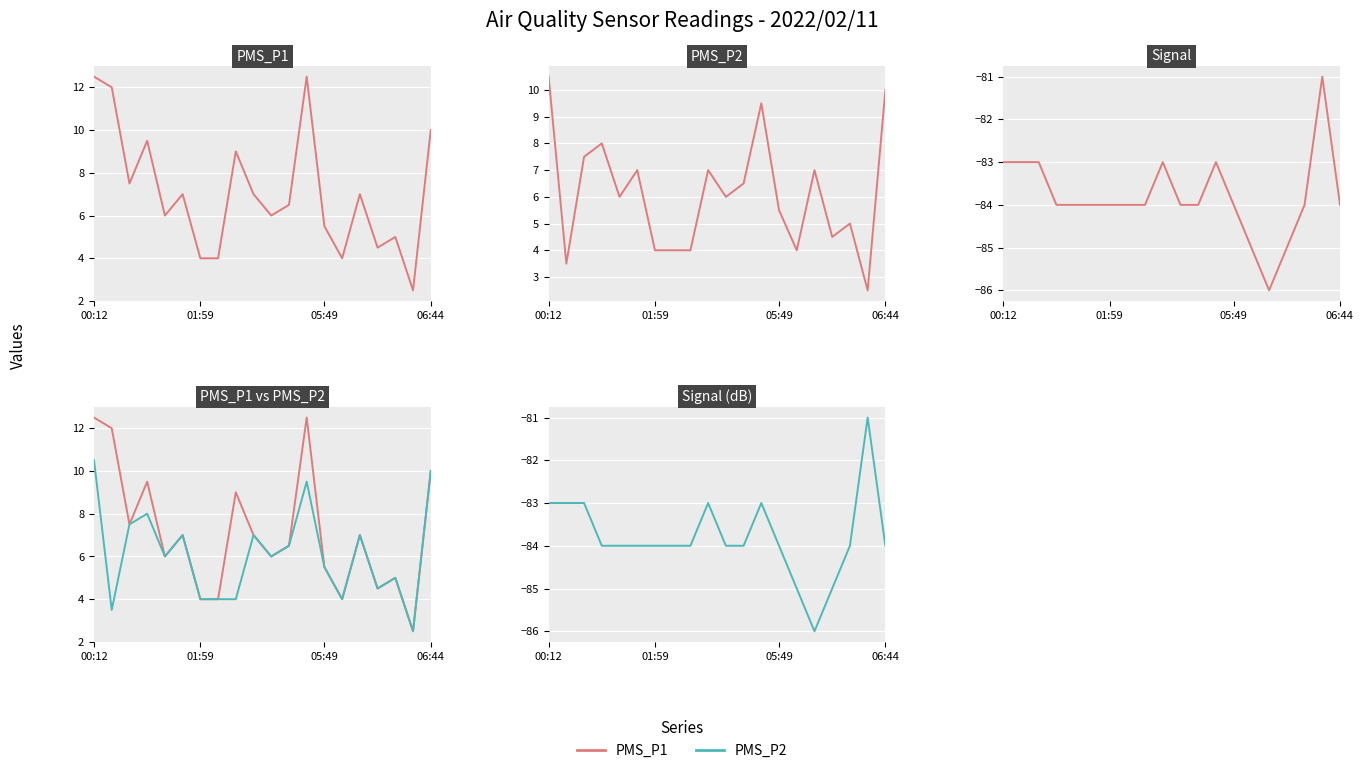

True or false: Signal has more than 1 points higher than both neighbors.

True